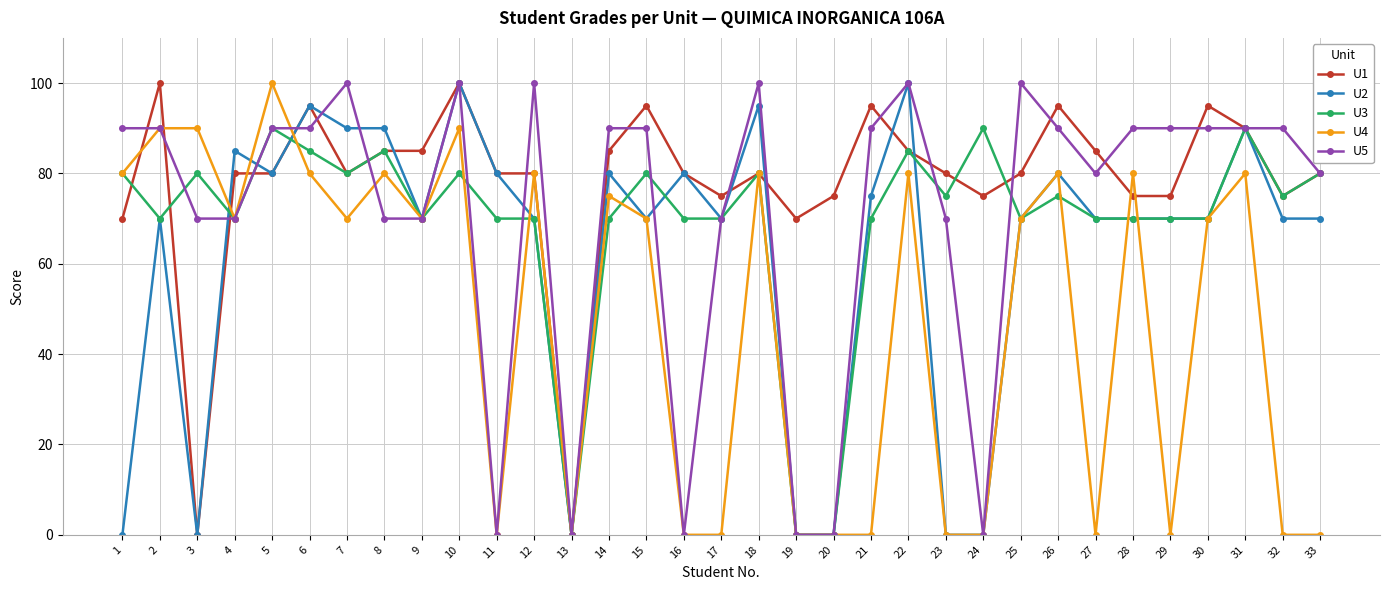

How many lines are shown in the chart?

5